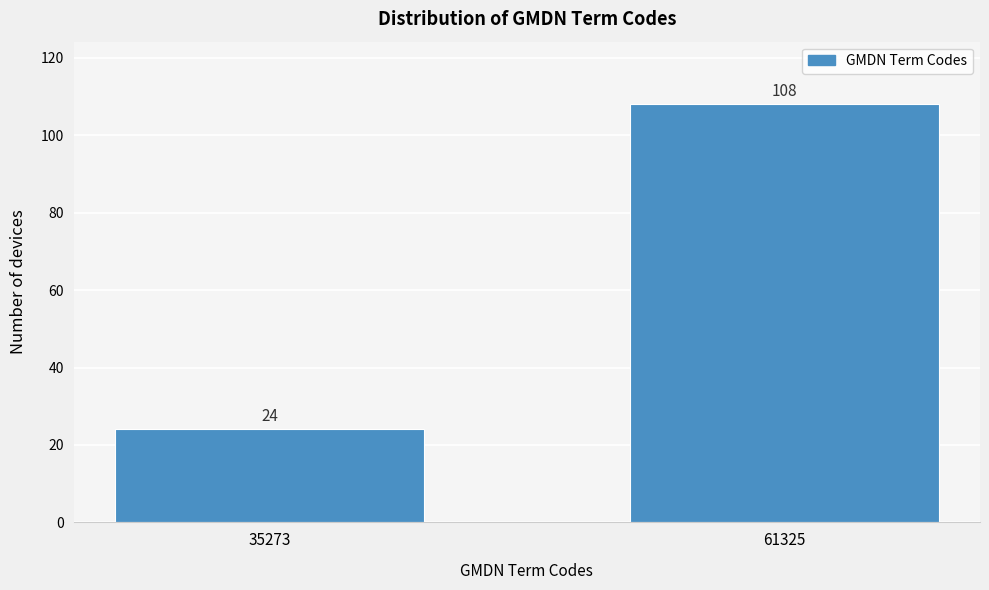

Reading left to right, transcribe all the data shown in this chart.

24	108